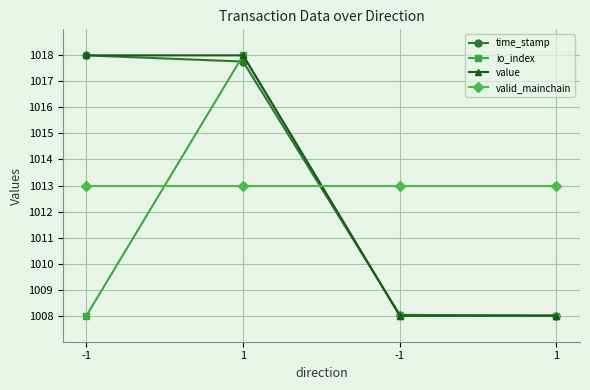

Rank the categories by value value from highest to lowest.

-1, 1, -1, 1